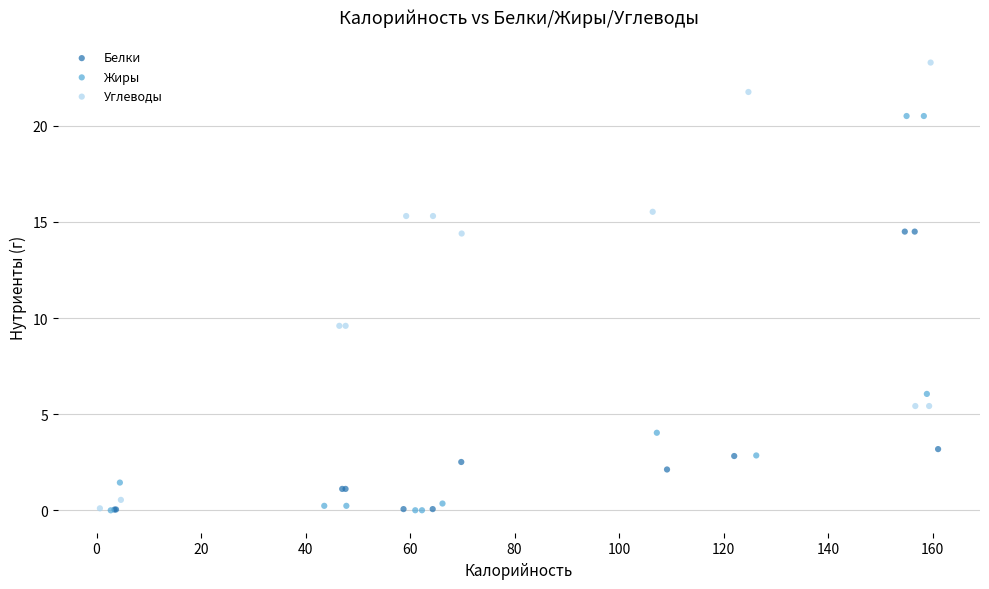

Which series has the widest spread of Y values?

Углеводы